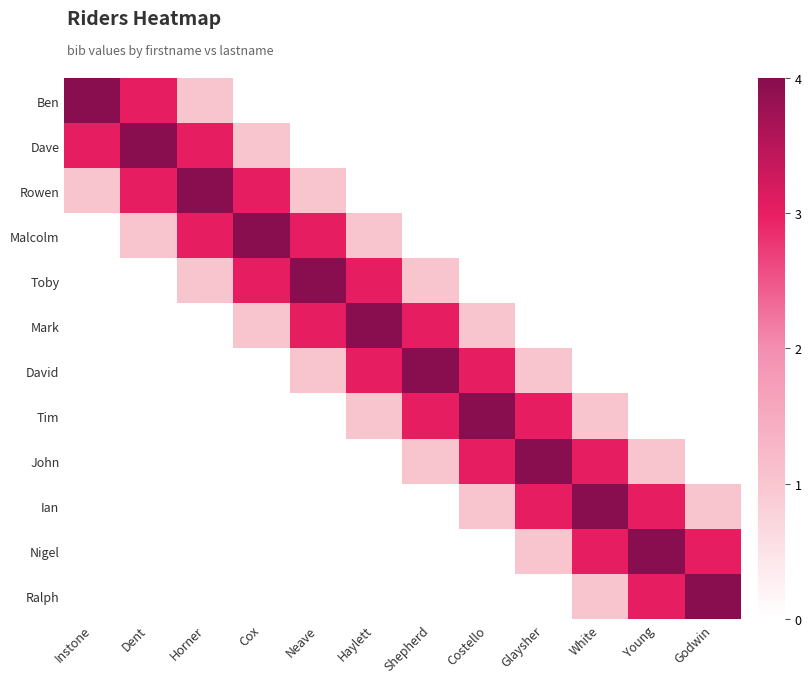

At how many categories does at least one series exceed 3?

12